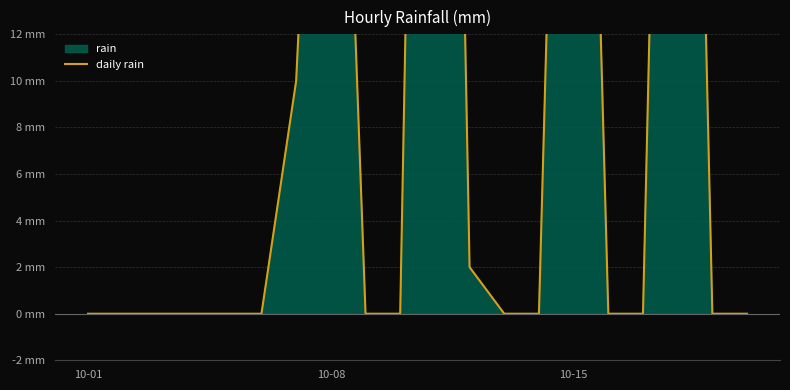

Reading right to left, extract all data points from this chart.

0	0	65	0	0	55	0	0	2	80	0	0	41	10	0	0	0	0	0	0